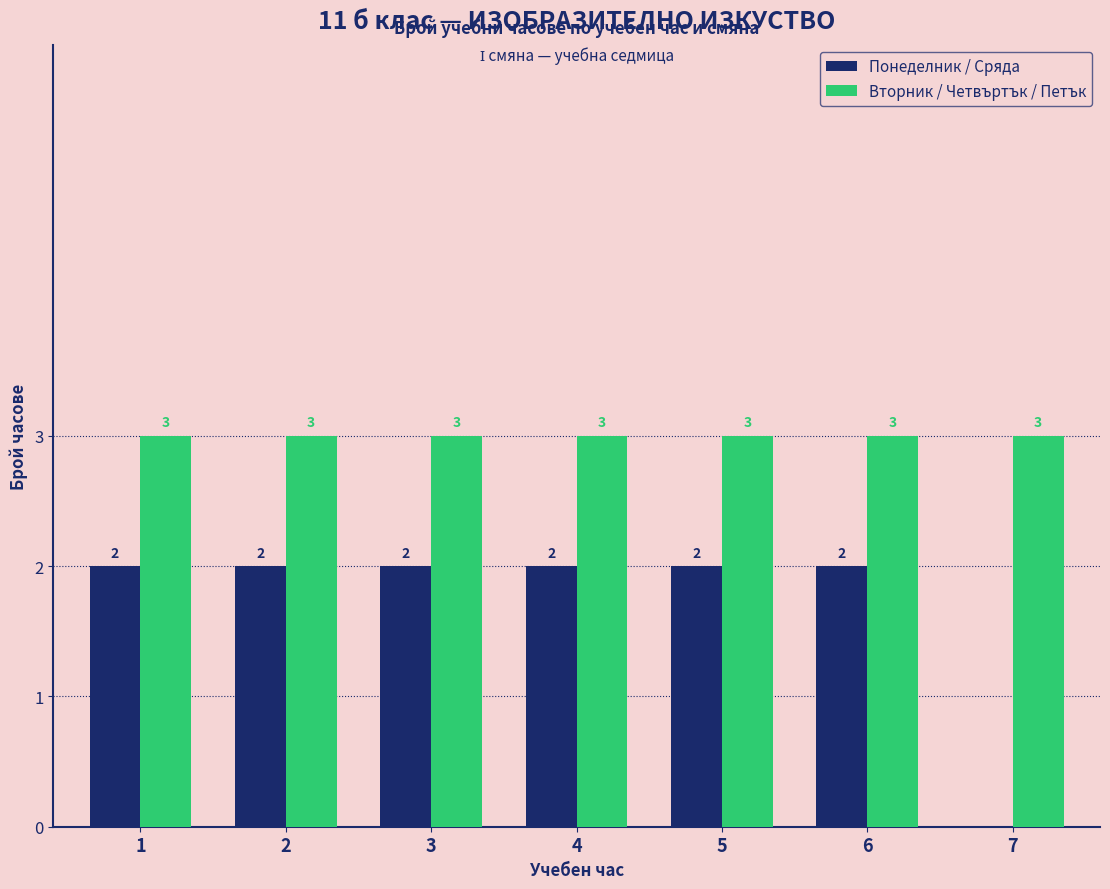

Which series changed the most between 2 and 7?

Понеделник / Сряда